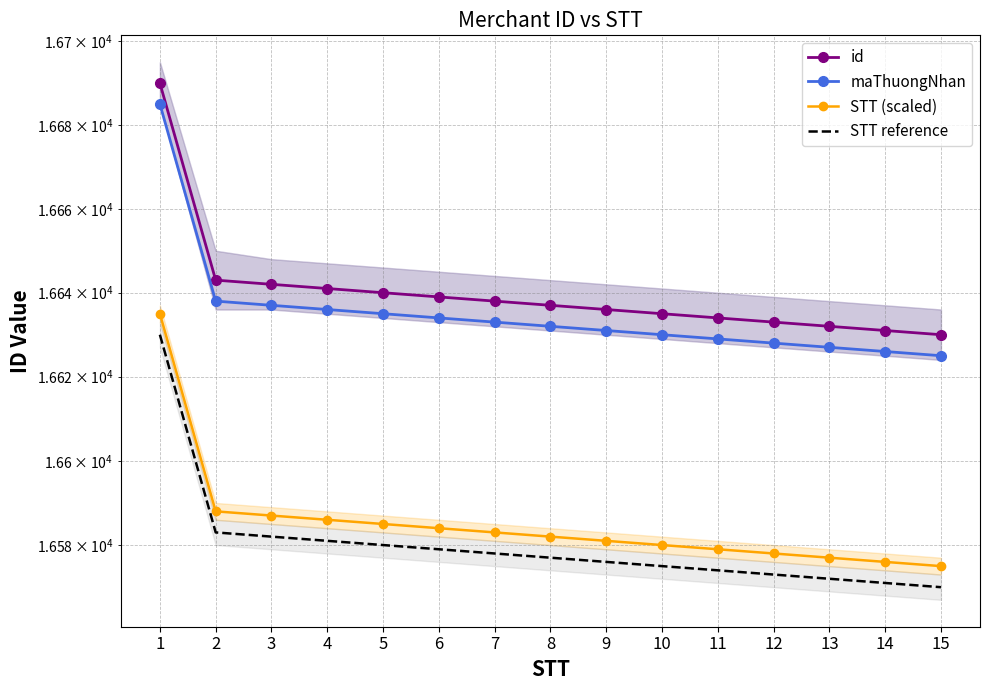

True or false: id and maThuongNhan intersect in this chart.

False